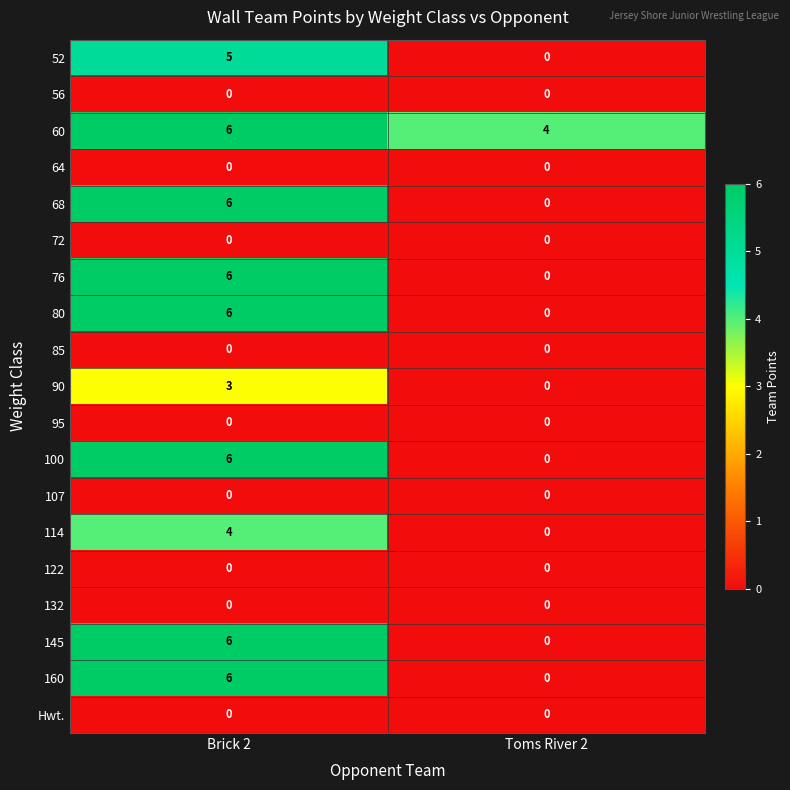

What is the difference between the highest and lowest values at Toms River 2?

4